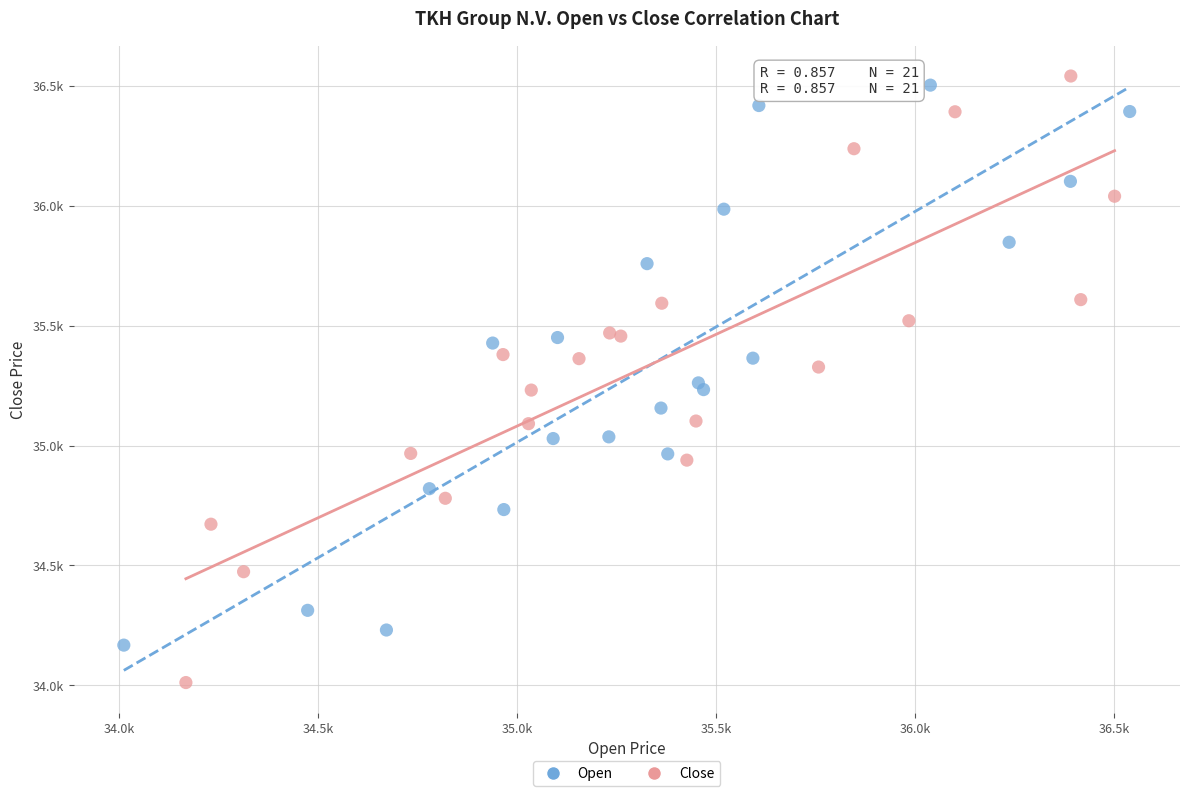

What are all the series names shown in the legend?

Open, Close